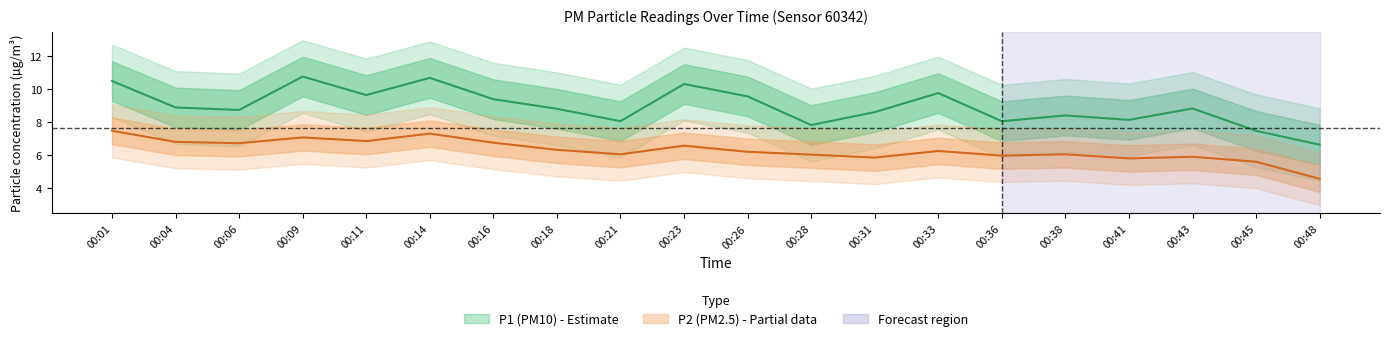

Rank the categories by P1 value from highest to lowest.

00:09, 00:14, 00:01, 00:23, 00:33, 00:11, 00:26, 00:16, 00:04, 00:43, 00:18, 00:06, 00:31, 00:38, 00:41, 00:21, 00:36, 00:28, 00:45, 00:48